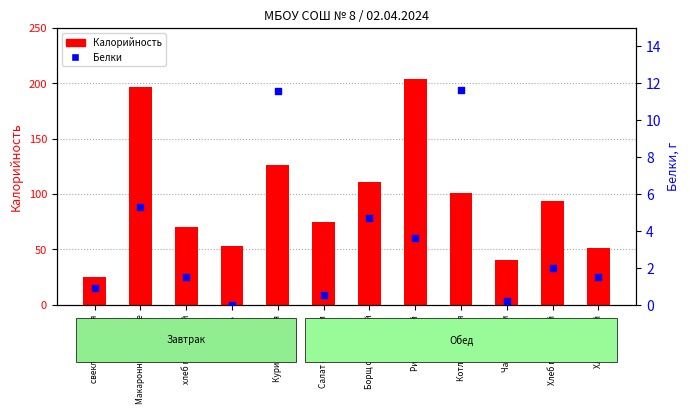

At which category is the sum across all series the highest?

Рис отварной